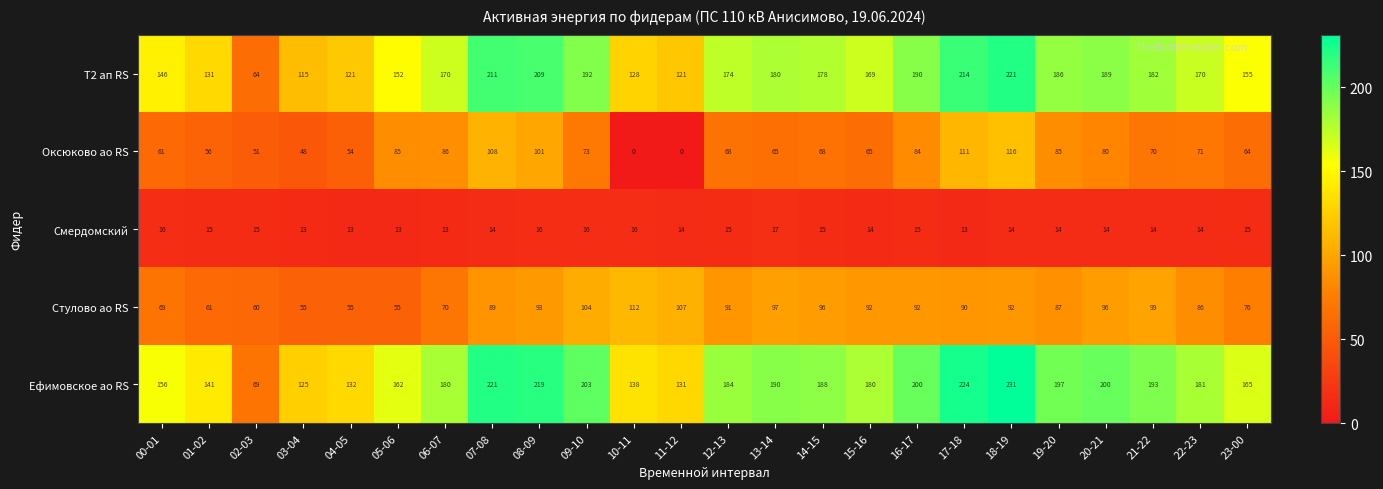

How many categories are shown in the chart?

24